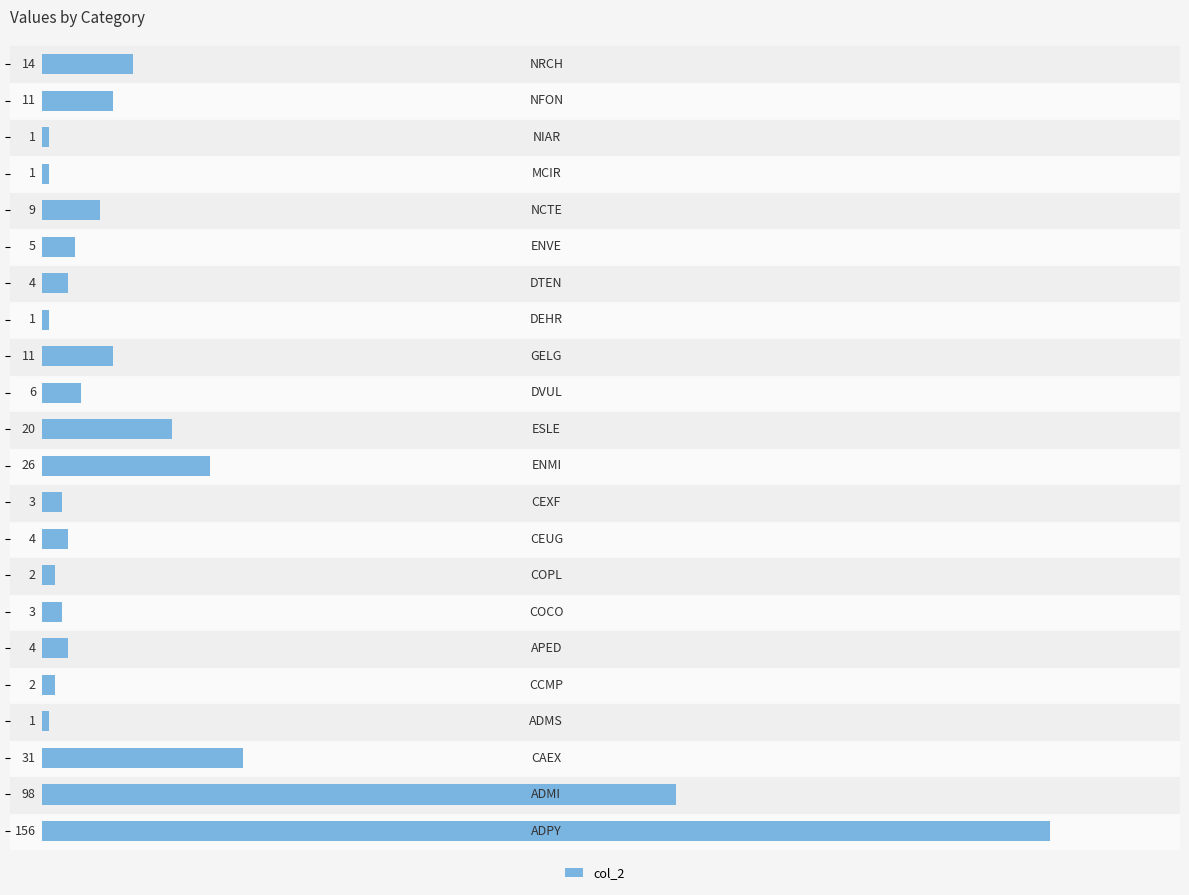

What is the average value?

19